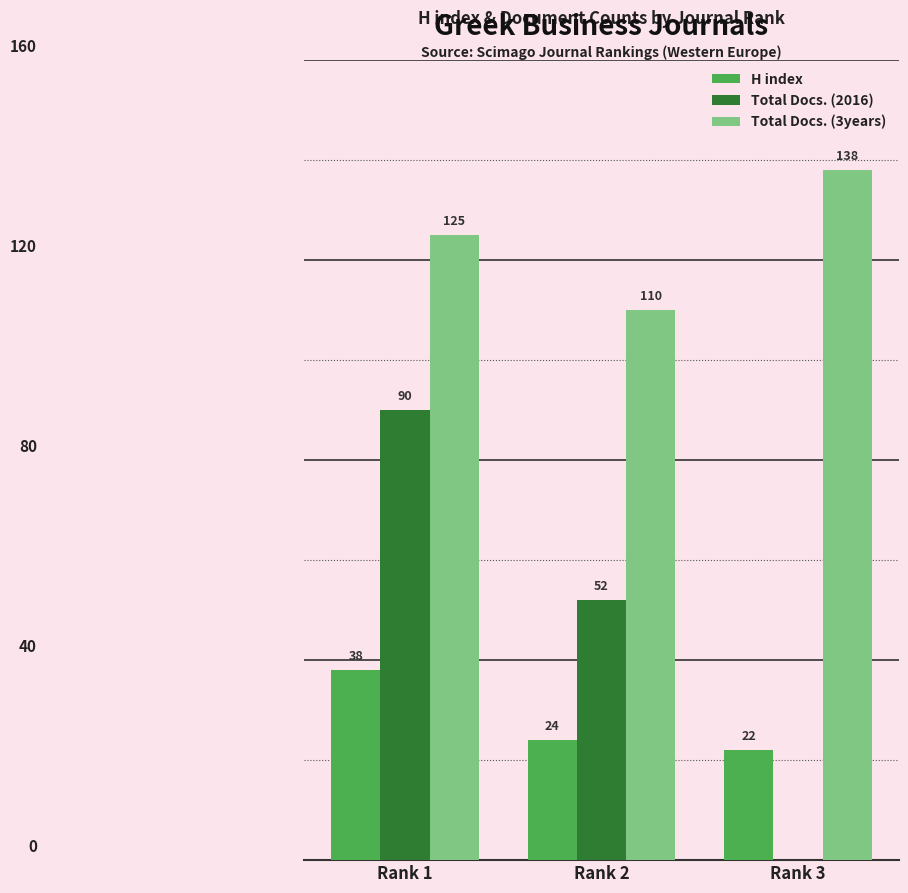

Where is H index nearest to the value 30?

Rank 2